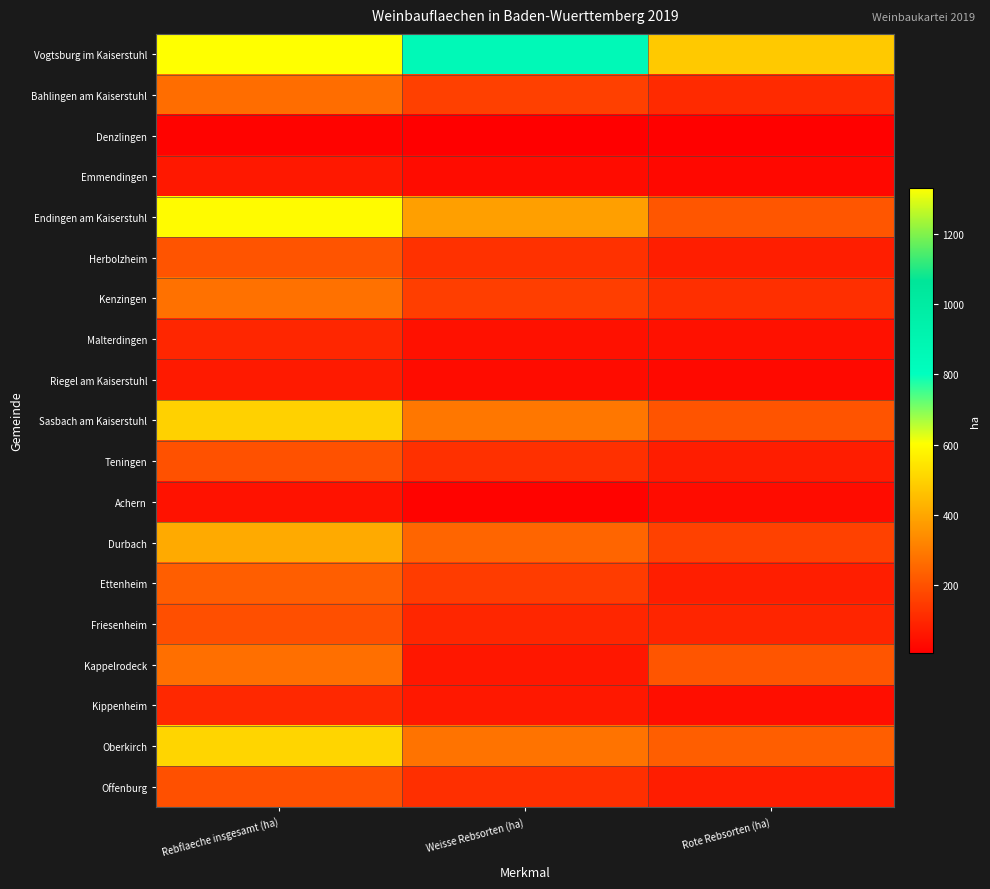

Reading right to left, transcribe all the data shown in this chart.

Vogtsburg im Kaiserstuhl: Rote Rebsorten (ha)=479	Weisse Rebsorten (ha)=853	Rebflaeche insgesamt (ha)=1331
Bahlingen am Kaiserstuhl: Rote Rebsorten (ha)=108	Weisse Rebsorten (ha)=160	Rebflaeche insgesamt (ha)=267
Denzlingen: Rote Rebsorten (ha)=10	Weisse Rebsorten (ha)=6	Rebflaeche insgesamt (ha)=16
Emmendingen: Rote Rebsorten (ha)=28	Weisse Rebsorten (ha)=35	Rebflaeche insgesamt (ha)=63
Endingen am Kaiserstuhl: Rote Rebsorten (ha)=213	Weisse Rebsorten (ha)=383	Rebflaeche insgesamt (ha)=596
Herbolzheim: Rote Rebsorten (ha)=81	Weisse Rebsorten (ha)=125	Rebflaeche insgesamt (ha)=206
Kenzingen: Rote Rebsorten (ha)=119	Weisse Rebsorten (ha)=154	Rebflaeche insgesamt (ha)=274
Malterdingen: Rote Rebsorten (ha)=48	Weisse Rebsorten (ha)=49	Rebflaeche insgesamt (ha)=97
Riegel am Kaiserstuhl: Rote Rebsorten (ha)=31	Weisse Rebsorten (ha)=37	Rebflaeche insgesamt (ha)=69
Sasbach am Kaiserstuhl: Rote Rebsorten (ha)=207	Weisse Rebsorten (ha)=289	Rebflaeche insgesamt (ha)=496
Teningen: Rote Rebsorten (ha)=77	Weisse Rebsorten (ha)=122	Rebflaeche insgesamt (ha)=199
Achern: Rote Rebsorten (ha)=36	Weisse Rebsorten (ha)=14	Rebflaeche insgesamt (ha)=50
Durbach: Rote Rebsorten (ha)=162	Weisse Rebsorten (ha)=245	Rebflaeche insgesamt (ha)=408
Ettenheim: Rote Rebsorten (ha)=80	Weisse Rebsorten (ha)=149	Rebflaeche insgesamt (ha)=229
Friesenheim: Rote Rebsorten (ha)=96	Weisse Rebsorten (ha)=97	Rebflaeche insgesamt (ha)=193
Kappelrodeck: Rote Rebsorten (ha)=210	Weisse Rebsorten (ha)=61	Rebflaeche insgesamt (ha)=271
Kippenheim: Rote Rebsorten (ha)=40	Weisse Rebsorten (ha)=64	Rebflaeche insgesamt (ha)=104
Oberkirch: Rote Rebsorten (ha)=230	Weisse Rebsorten (ha)=279	Rebflaeche insgesamt (ha)=508
Offenburg: Rote Rebsorten (ha)=77	Weisse Rebsorten (ha)=118	Rebflaeche insgesamt (ha)=195